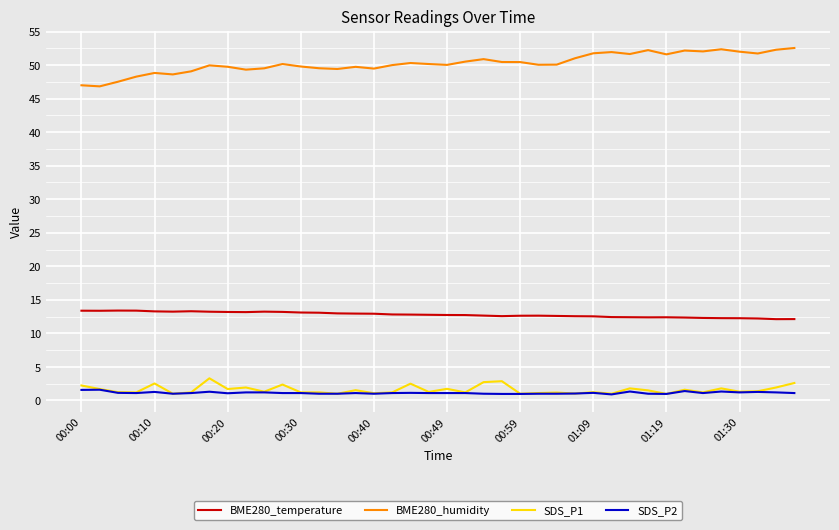

Which series has the largest total across all categories?

BME280_humidity